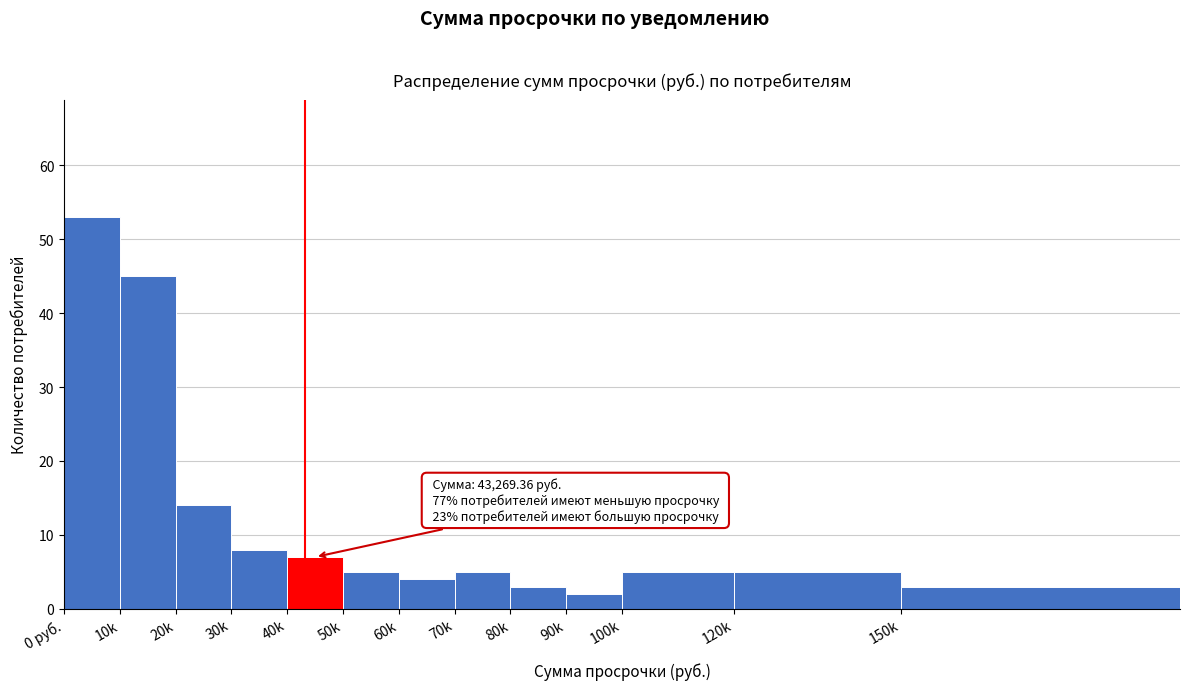

Reading left to right, what are all the values shown in this chart?

53	45	14	8	7	5	4	5	3	2	5	5	3